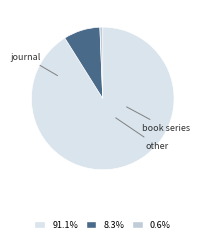

True or false: book series accounts for 8% of the total.

True